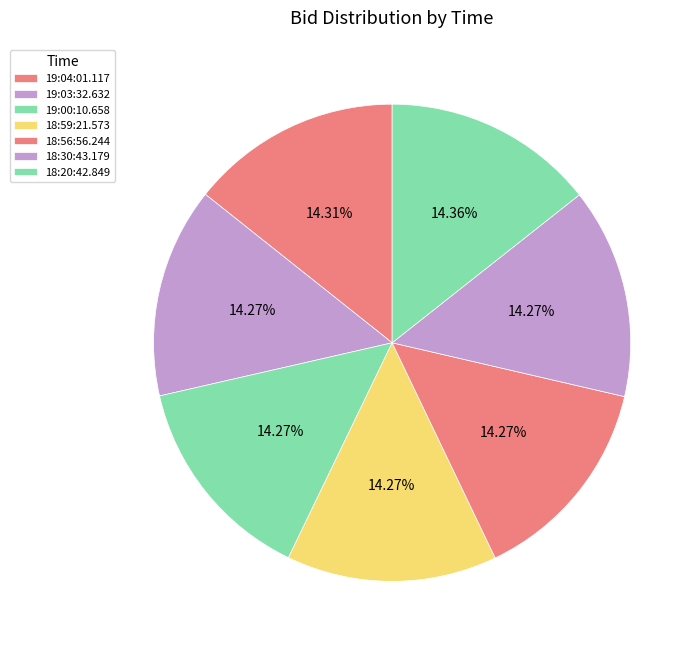

Rank the categories by value from highest to lowest.

18:20:42.849, 19:04:01.117, 19:03:32.632, 19:00:10.658, 18:59:21.573, 18:56:56.244, 18:30:43.179